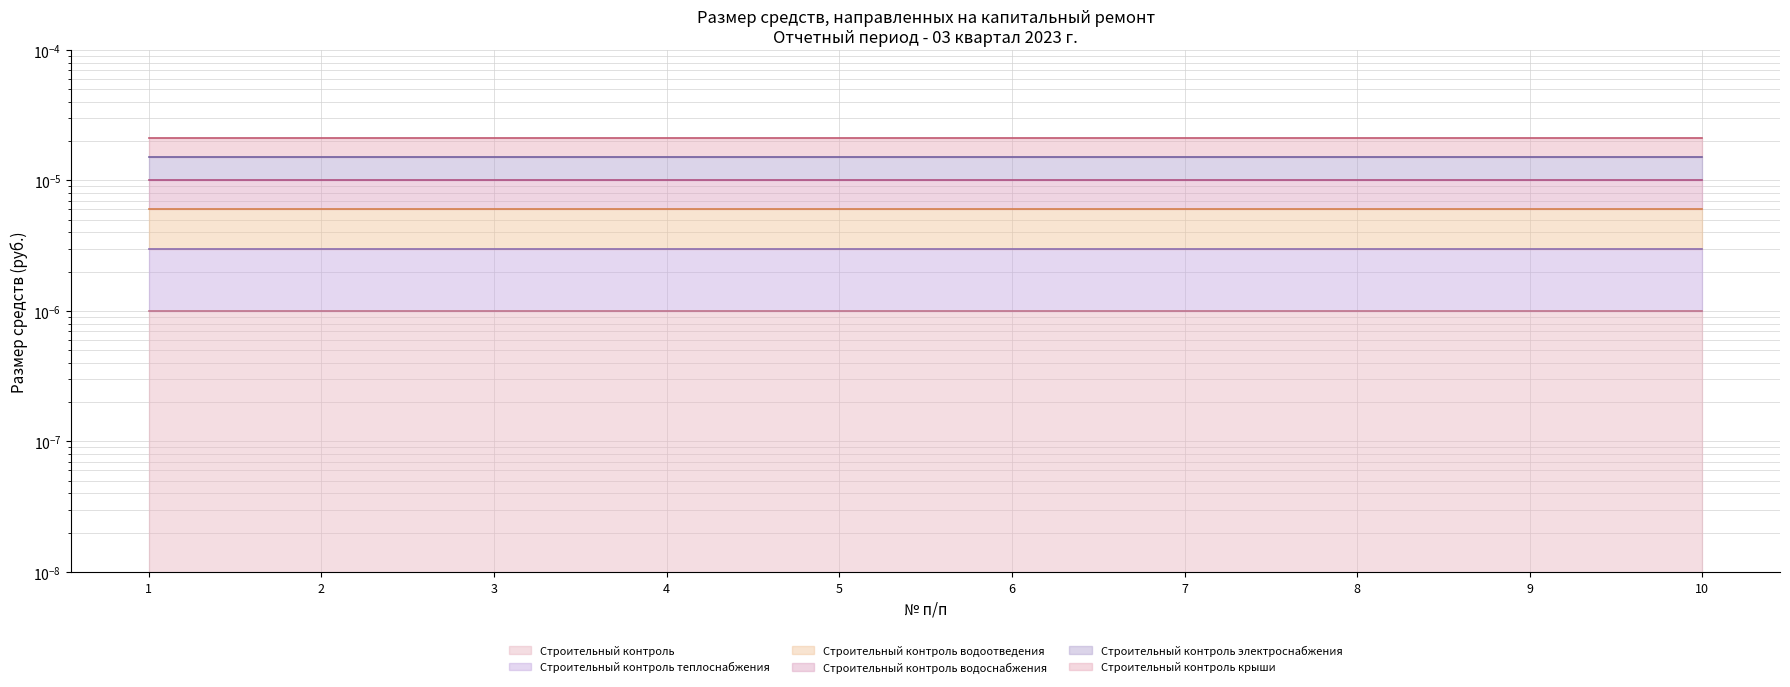

At how many categories does at least one series exceed 0?

10